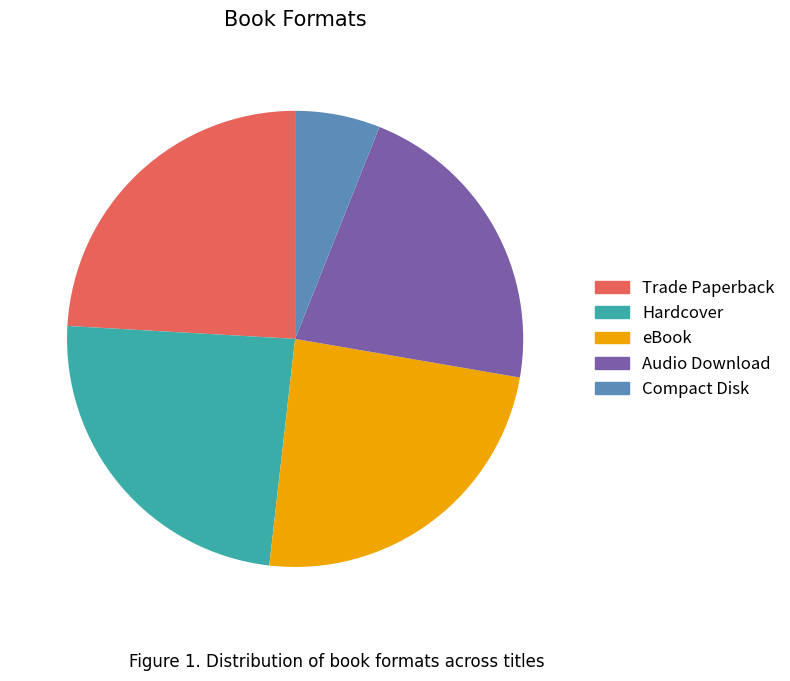

Is the sum of eBook and Compact Disk greater than half?

No